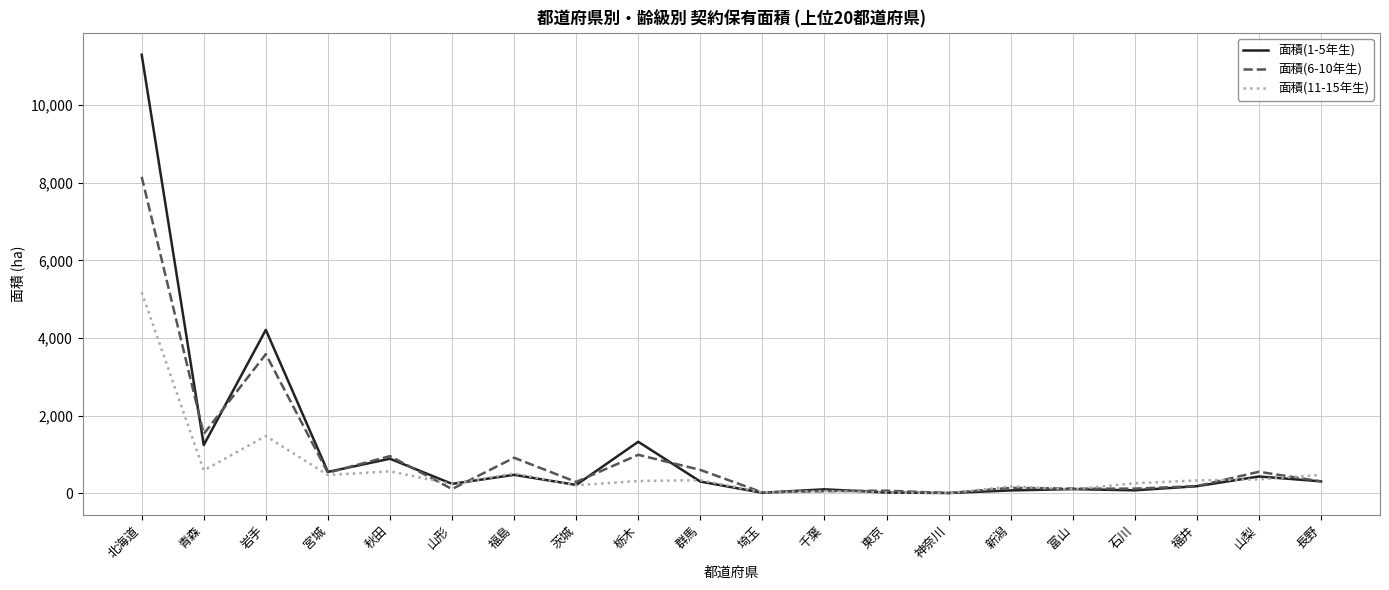

True or false: 面積(11-15年生) has more than 2 interior local peaks.

True